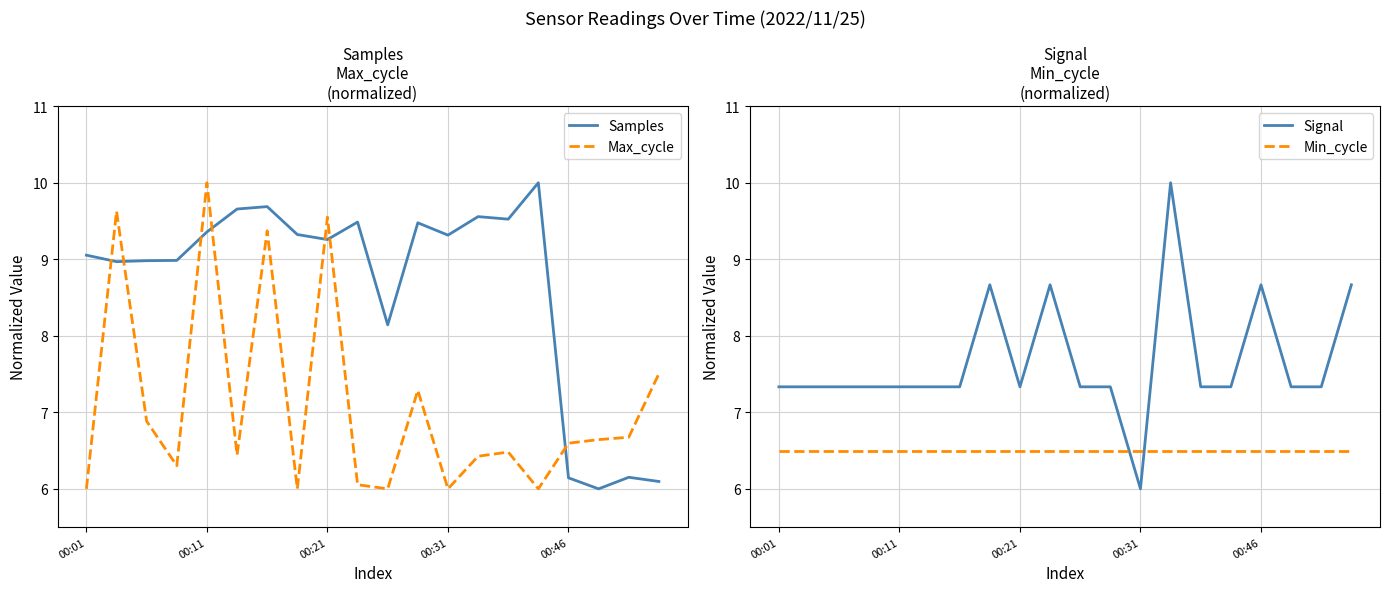

Rank the series by their average value, from lowest to highest.

Min_cycle, Max_cycle, Signal, Samples